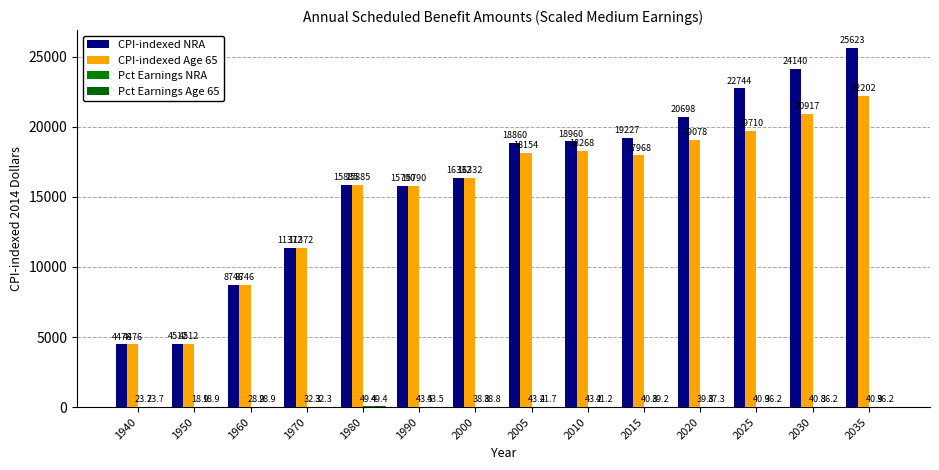

What is the maximum value shown in the chart?

25623.0